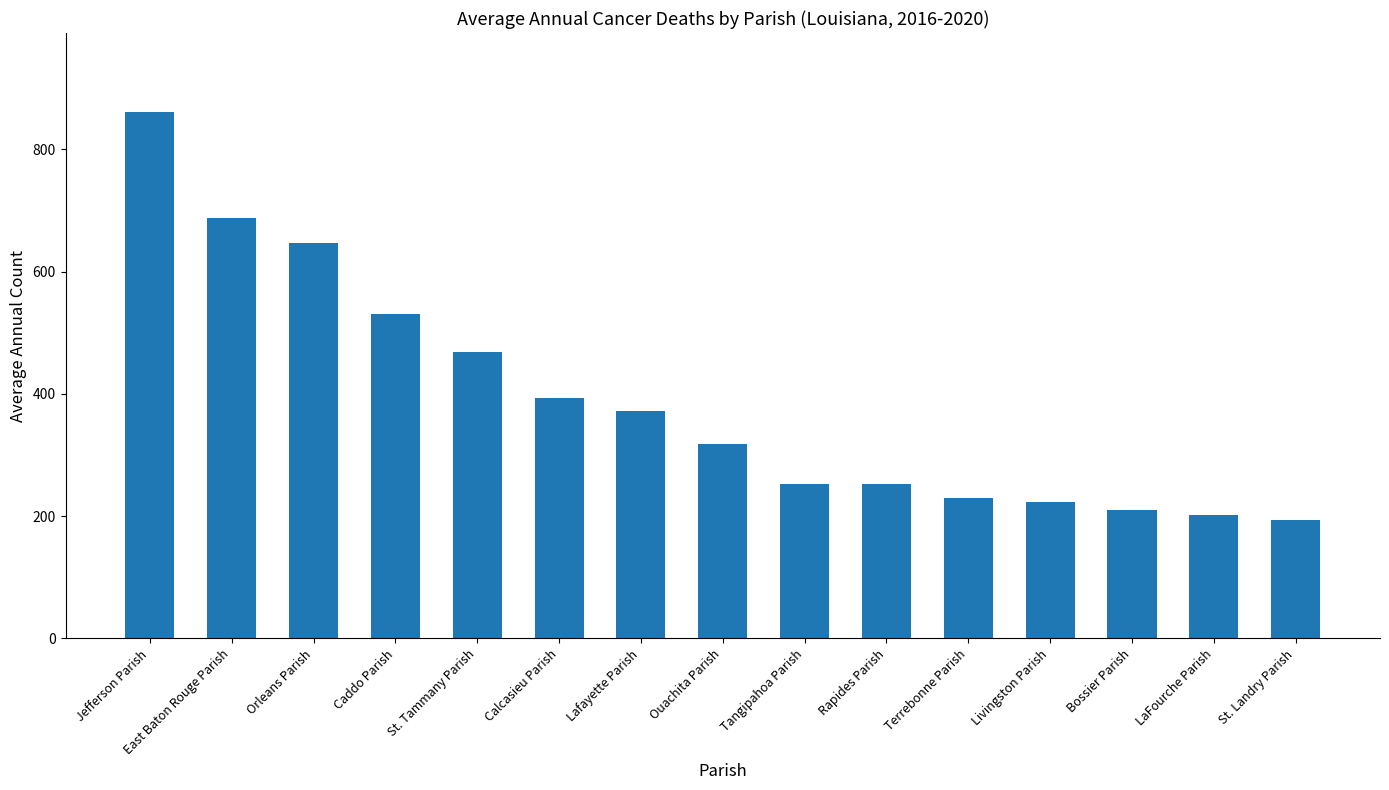

How many data points does each series have?

15